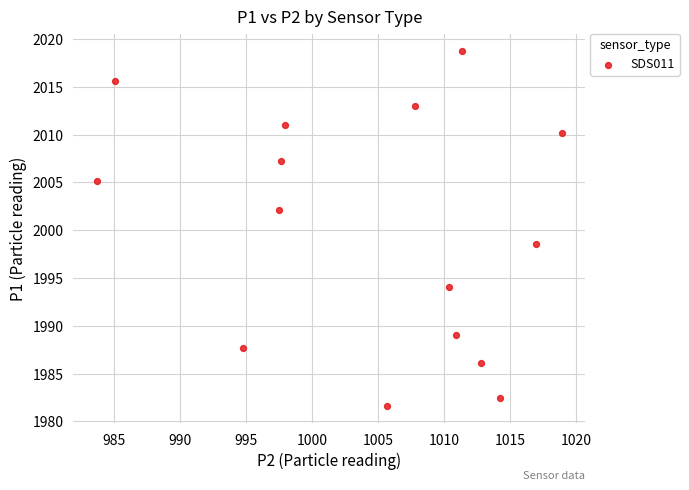

What is the range of X values (max minus min)?

35.3